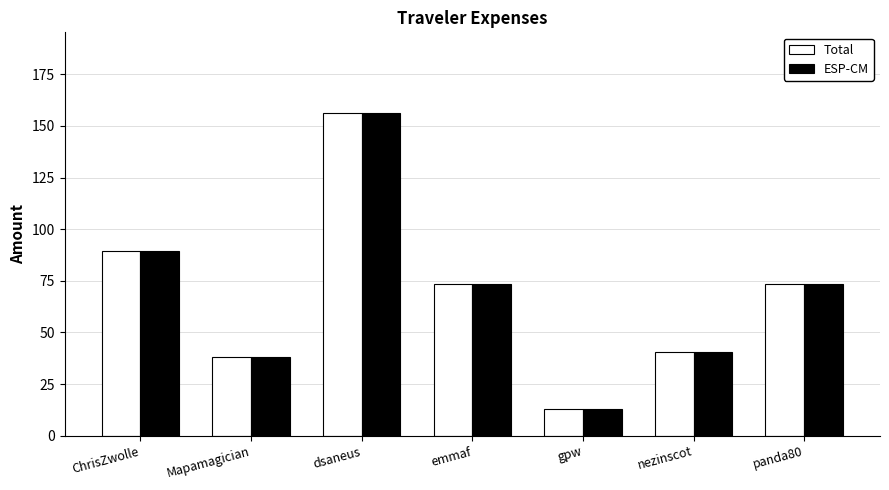

Is it true that ESP-CM equals 107.0 at panda80?

False